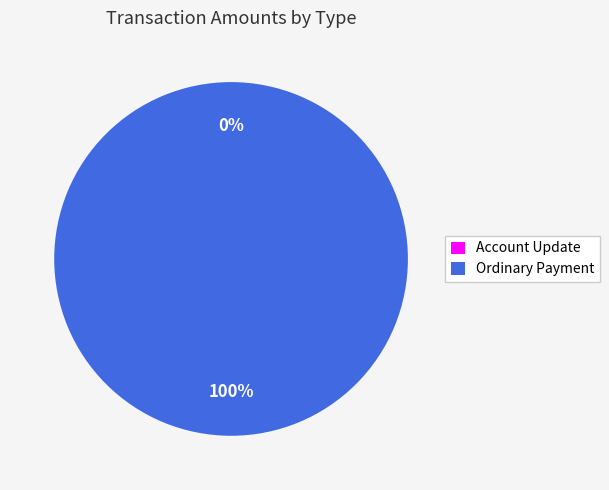

To the nearest percent, what is the combined percentage of Account Update and Ordinary Payment?

100%